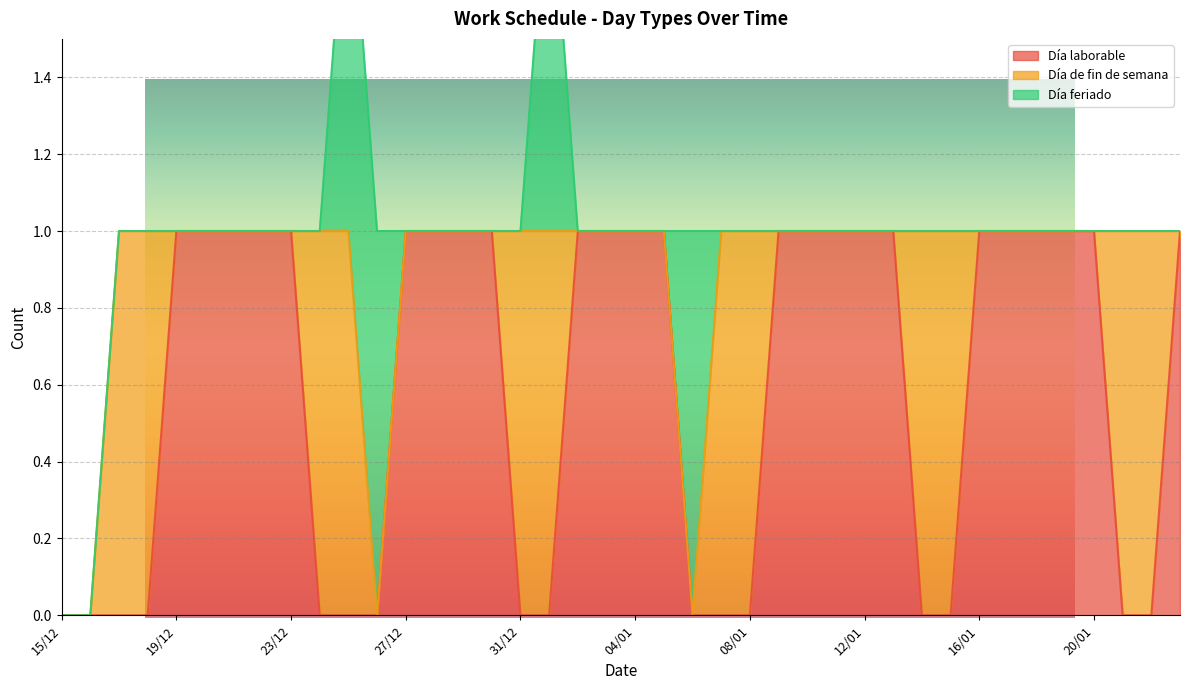

The value of Día feriado at 05/01 is 0. True or false?

False